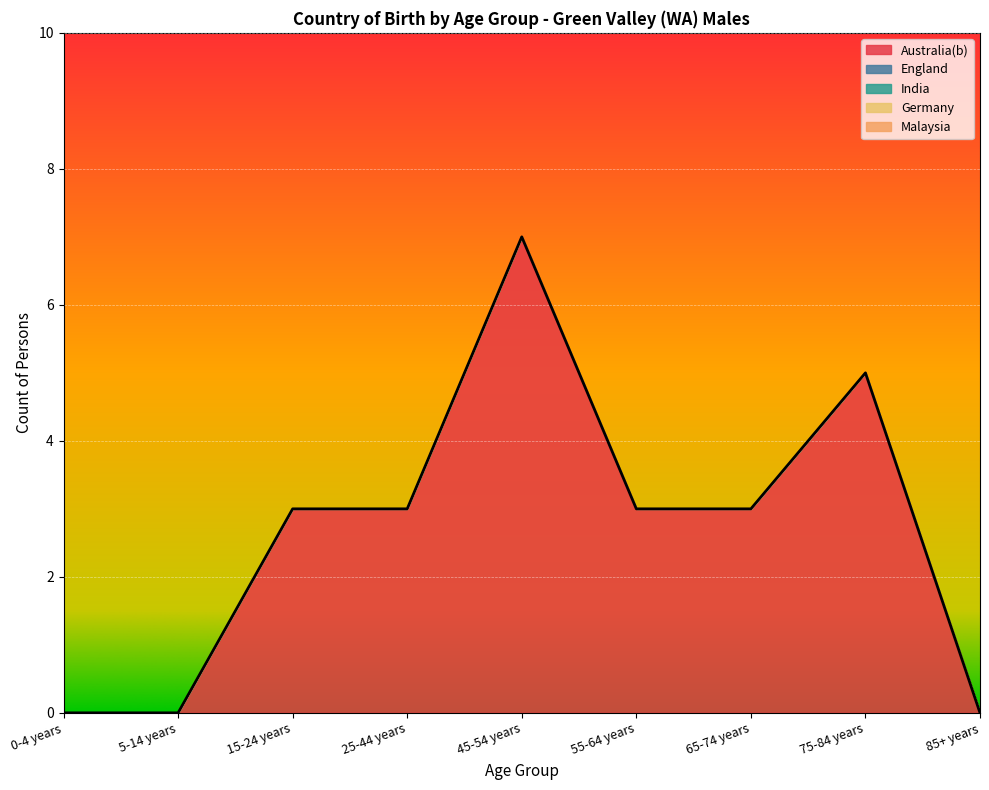

True or false: Germany and England cross at least once.

False